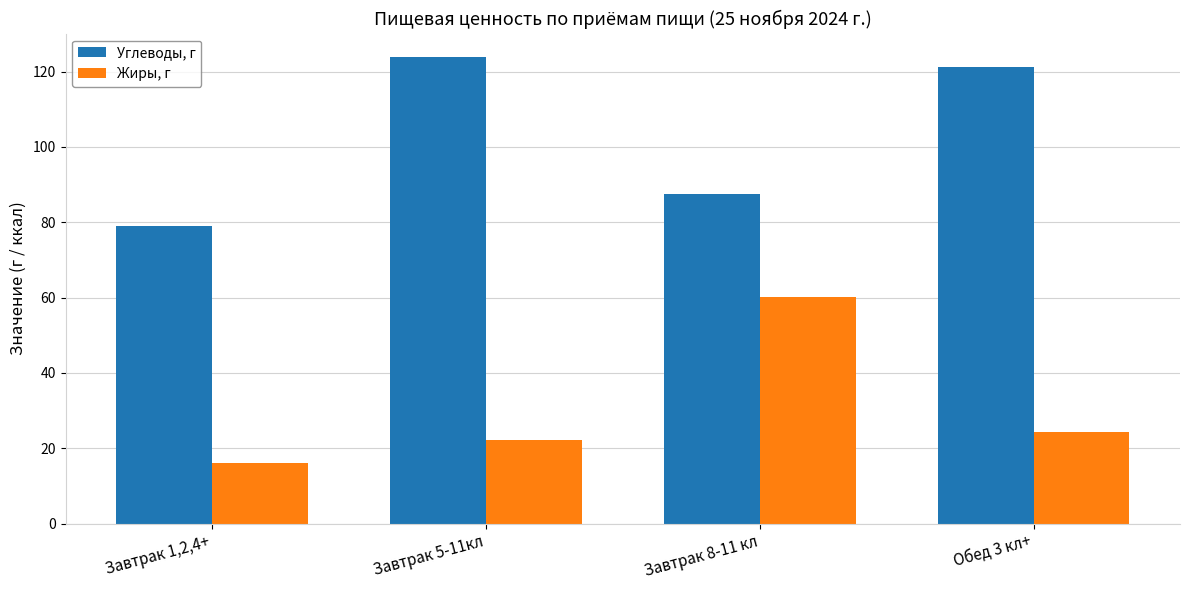

Reading left to right, extract all data points from this chart.

Углеводы, г: Завтрак 1,2,4+=78.9	Завтрак 5-11кл=123.9	Завтрак 8-11 кл=87.5	Обед 3 кл+=121.2
Жиры, г: Завтрак 1,2,4+=16.1	Завтрак 5-11кл=22.3	Завтрак 8-11 кл=60.1	Обед 3 кл+=24.4